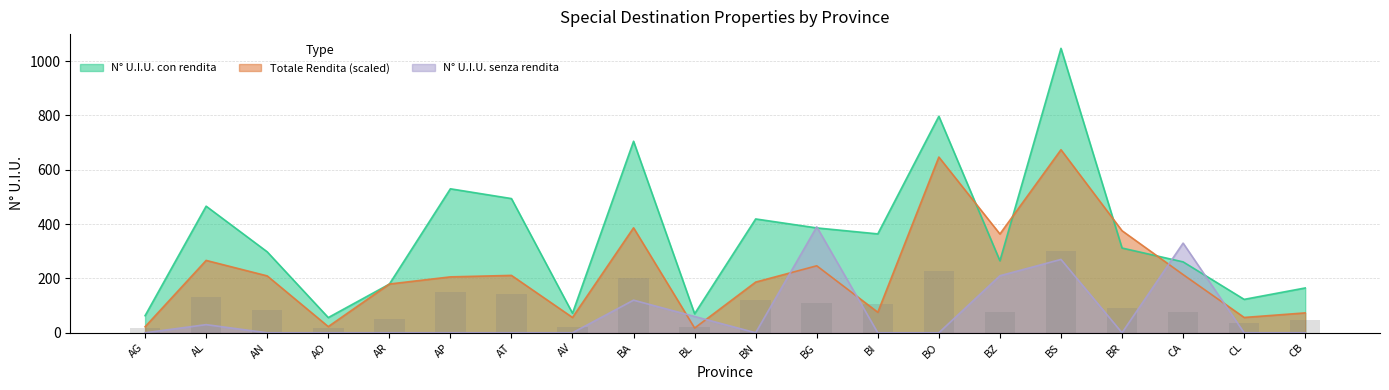

Where does the data first go above 89?

AL